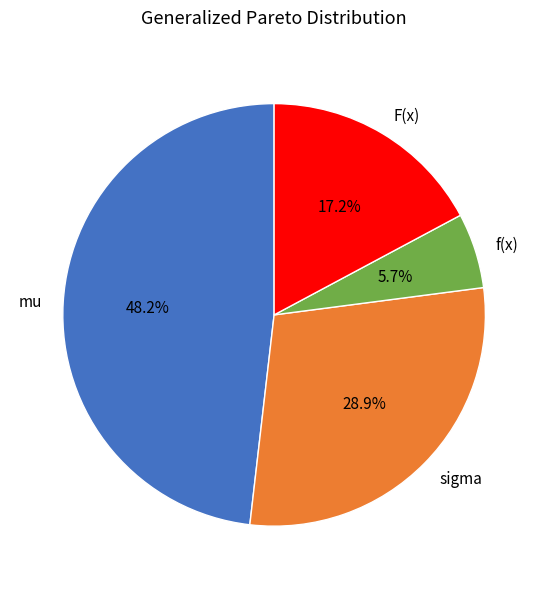

What percentage do F(x) and f(x) together represent?

22.9%